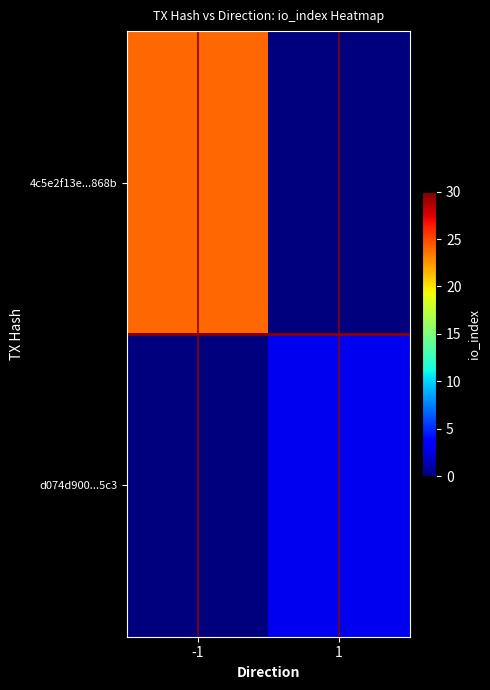

Rank the series at -1 from lowest to highest value.

d074d900...5c3, separator, 4c5e2f13e...868b